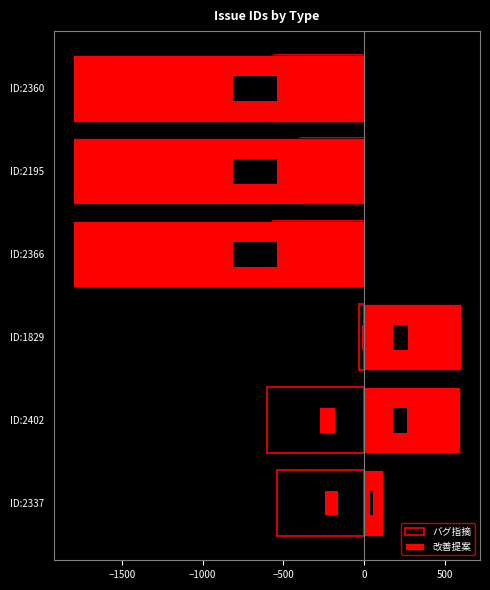

Which series has the largest range (max minus min)?

改善提案